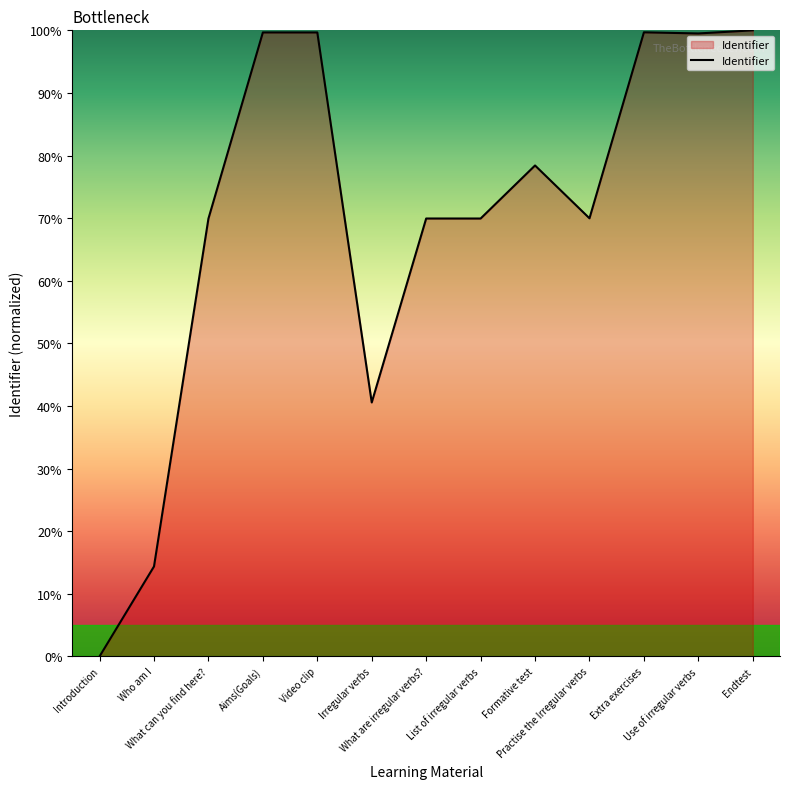

What is the maximum value shown in the chart?

100.0